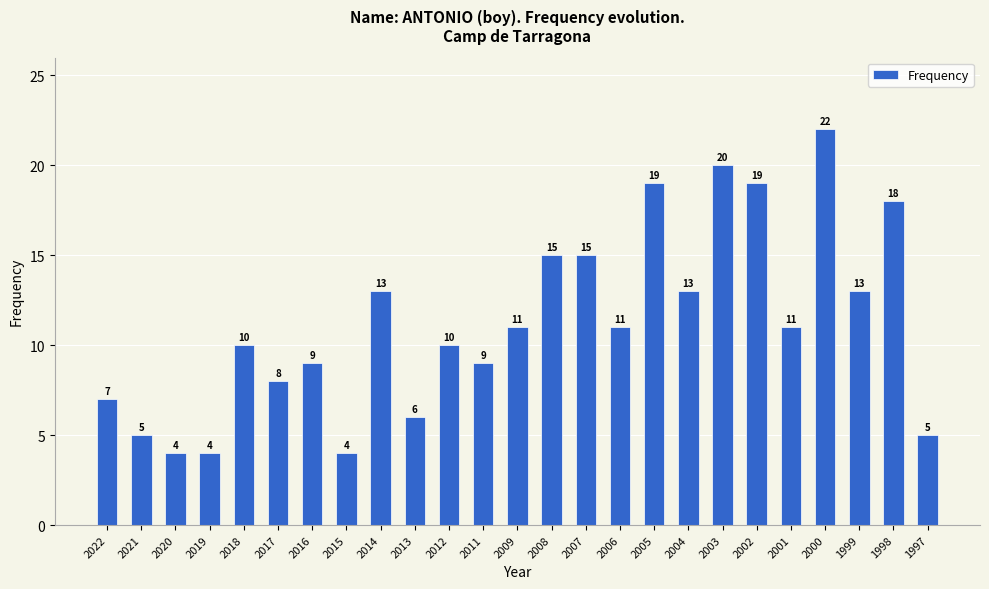

Reading left to right, list all the values displayed in this chart.

2022=7	2021=5	2020=4	2019=4	2018=10	2017=8	2016=9	2015=4	2014=13	2013=6	2012=10	2011=9	2009=11	2008=15	2007=15	2006=11	2005=19	2004=13	2003=20	2002=19	2001=11	2000=22	1999=13	1998=18	1997=5